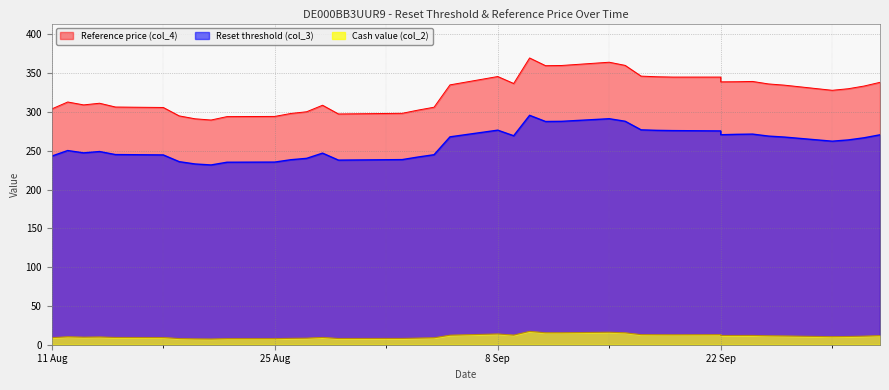

What is the difference between the maximum and minimum values in the Reference price (col_4) series?

80.0